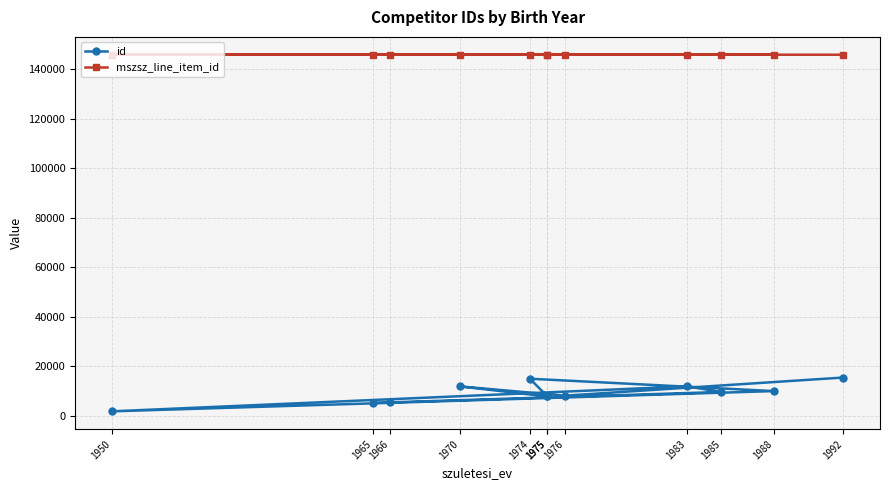

Rank the categories by id value from highest to lowest.

1992, 1974, 1983, 1970, 1988, 1985, 1976, 1975, 1975, 1966, 1965, 1950